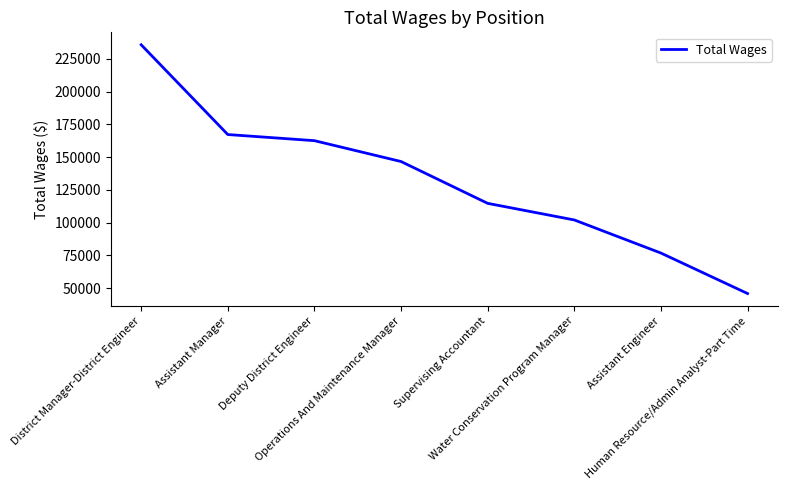

Reading left to right, extract all data points from this chart.

235721	167231	162554	146641	114724	102062	76809	45925